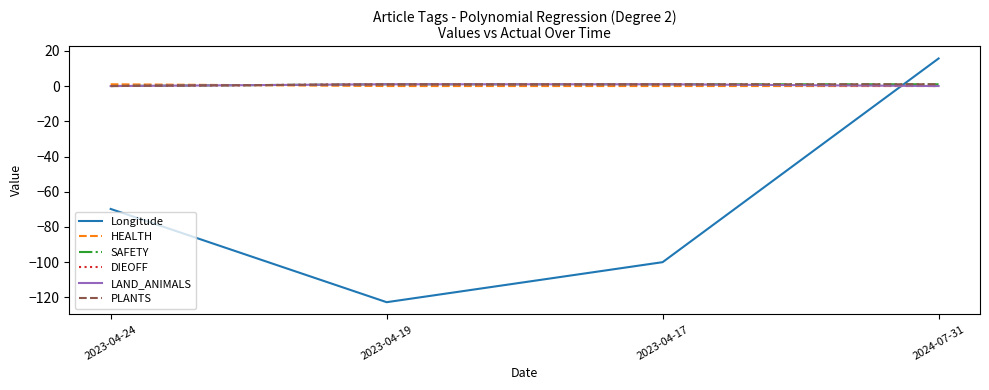

Count the HEALTH values in the range 0 to 1.

4